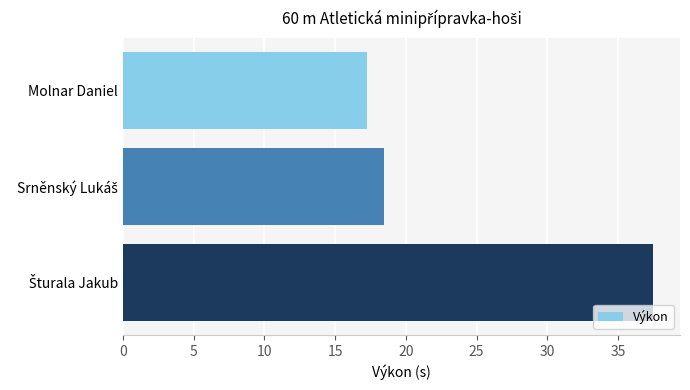

Reading top to bottom, transcribe all the data shown in this chart.

17.3	18.5	37.5